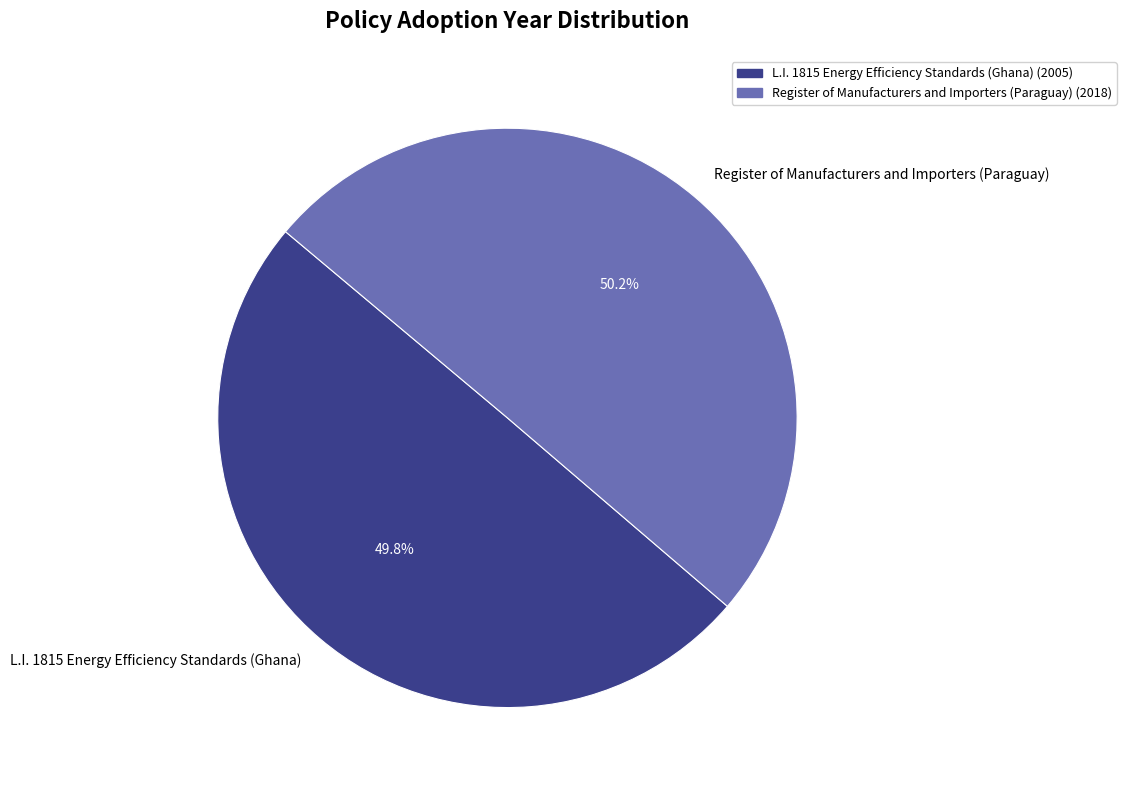

What is the ratio of the value at Register of Manufacturers and Importers (Paraguay) to the value at L.I. 1815 Energy Efficiency Standards (Ghana)?

1.0